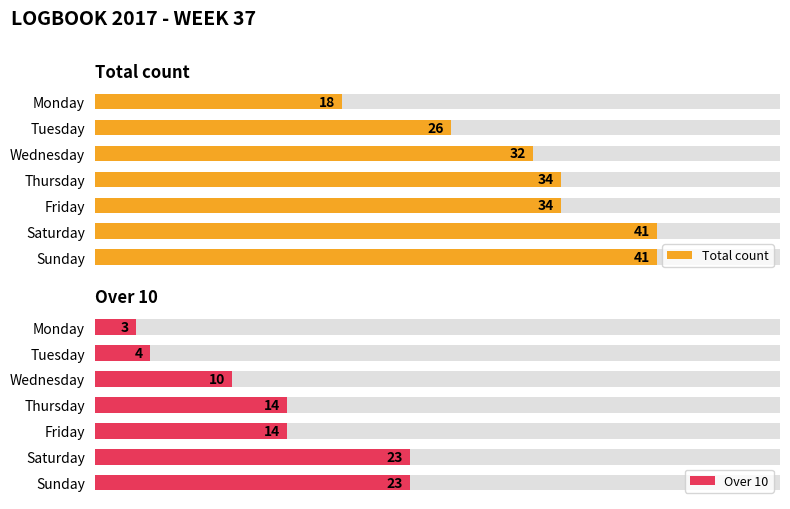

What is the value of the Total count bar at the 5th from the left?

34